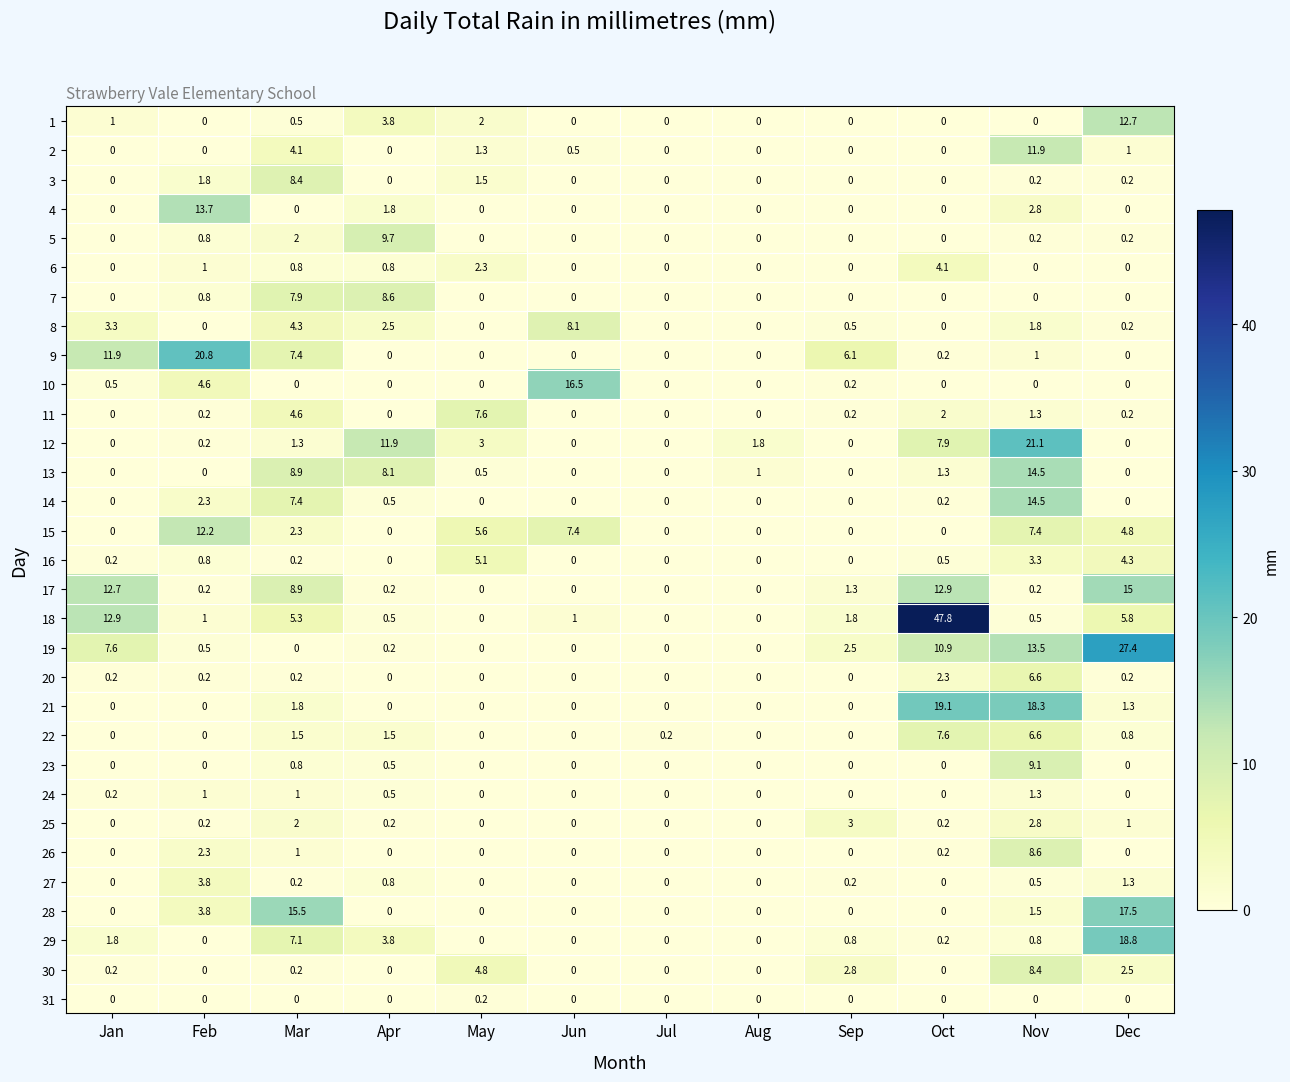

Which series has the largest total across all categories?

18